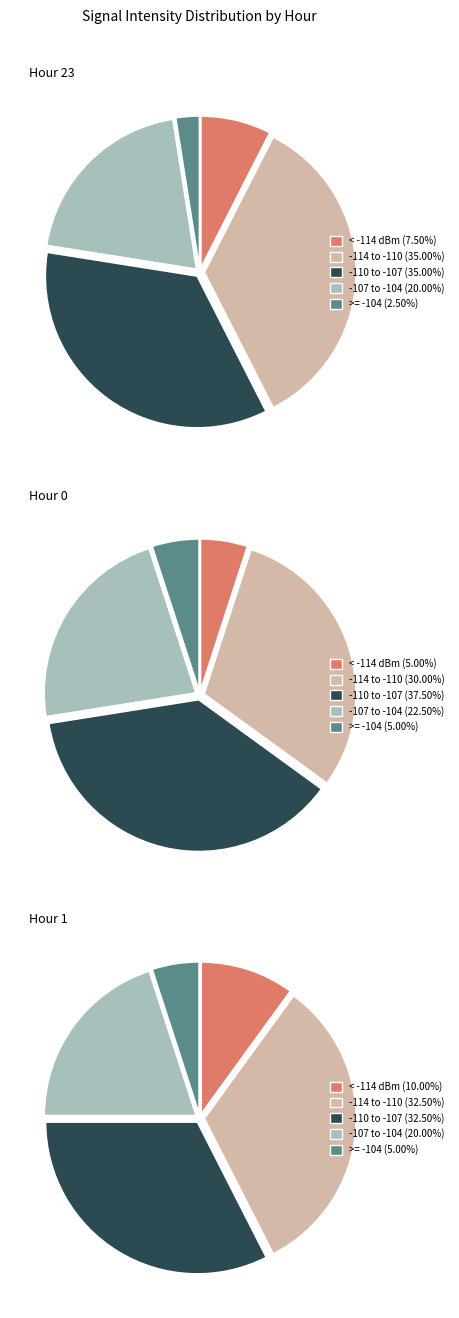

Does any single category account for the majority?

No